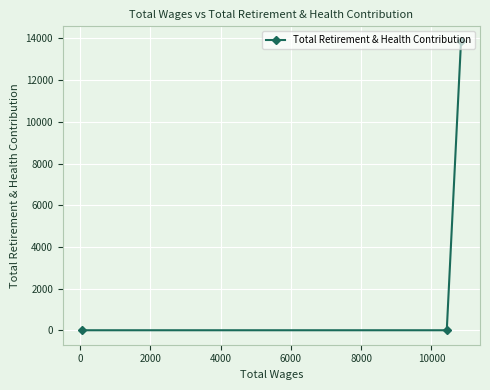

How many values are above zero?

1